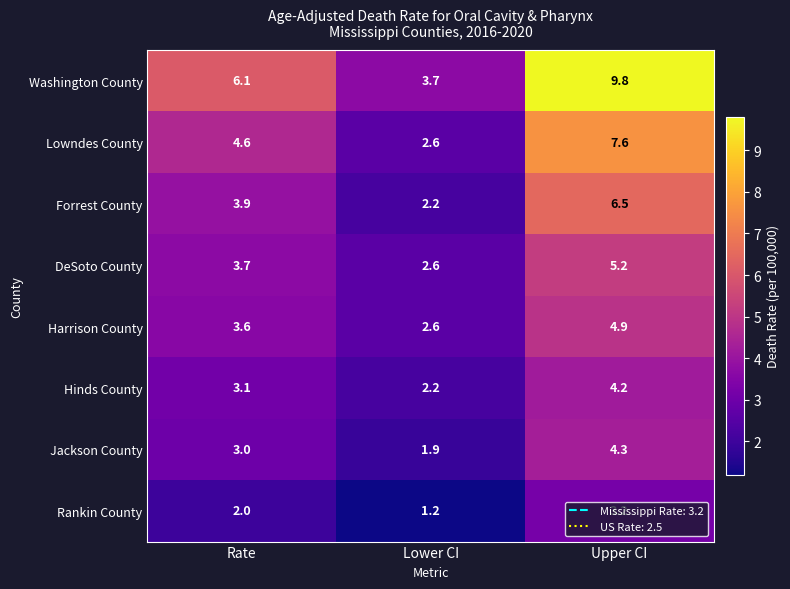

The Hinds County series shows 2.2 at Lower CI. True or false?

True